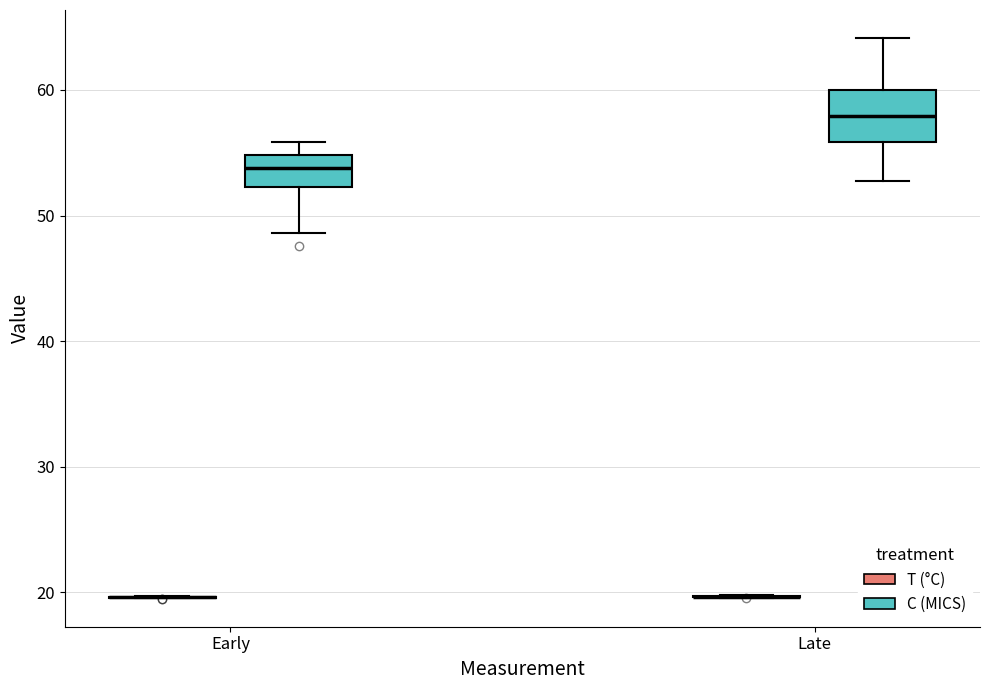

Reading left to right, transcribe this box plot: for each box, give where its median line is, the range the box spans, and where its two whiskers end, as read against the y-axis. The values are not printed on the chart, so give them approximately, as read against the axis.

Early (T (°C)): box collapsed to a line at 20, whiskers 20 to 20
Early (C (MICS)): median 54, box 52 to 55, whiskers 49 to 56
Late (T (°C)): box collapsed to a line at 20, whiskers 20 to 20
Late (C (MICS)): median 58, box 56 to 60, whiskers 53 to 64